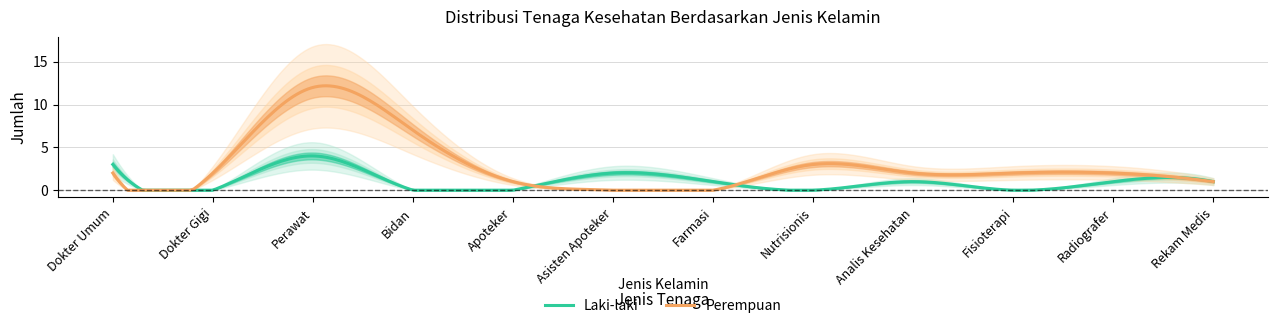

What is the sum of all Perempuan values?

873.8